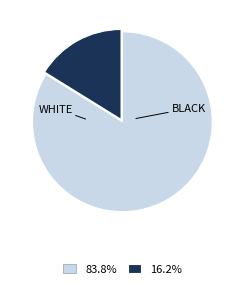

Does any single category account for the majority?

Yes